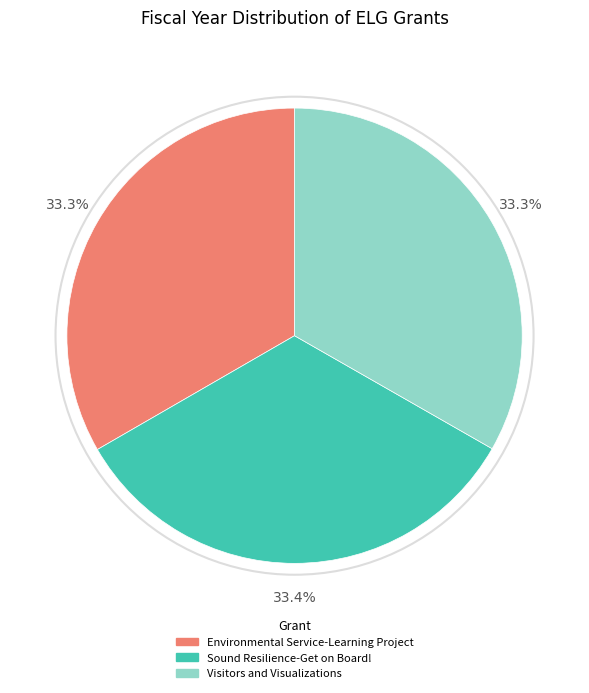

To the nearest percent, what is the combined percentage of Environmental Service-Learning Project and Visitors and Visualizations?

67%